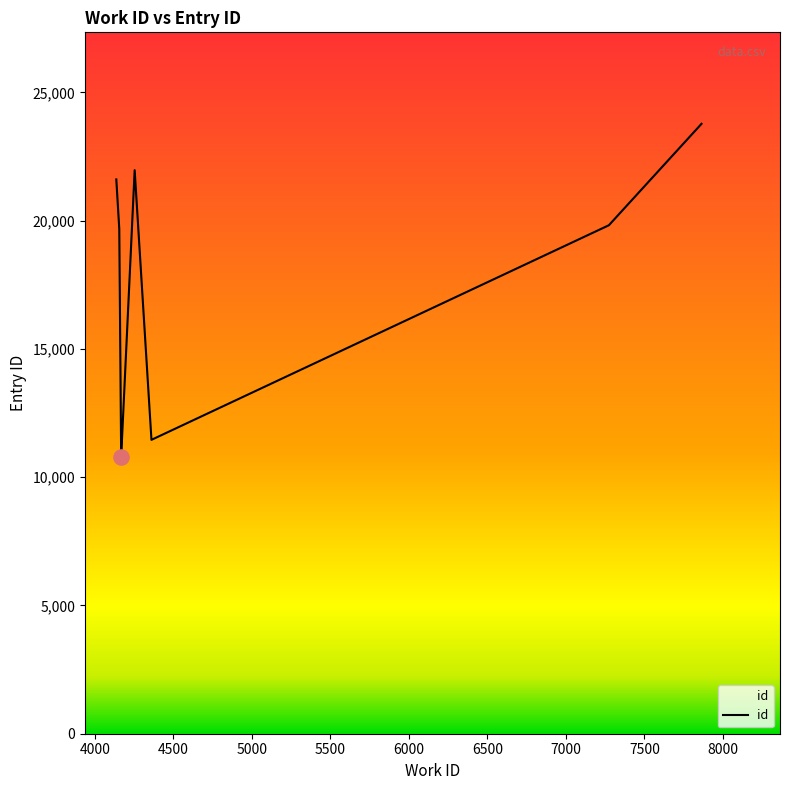

Approximately how many times larger is the value at 4167 compared to 7274?

0.5